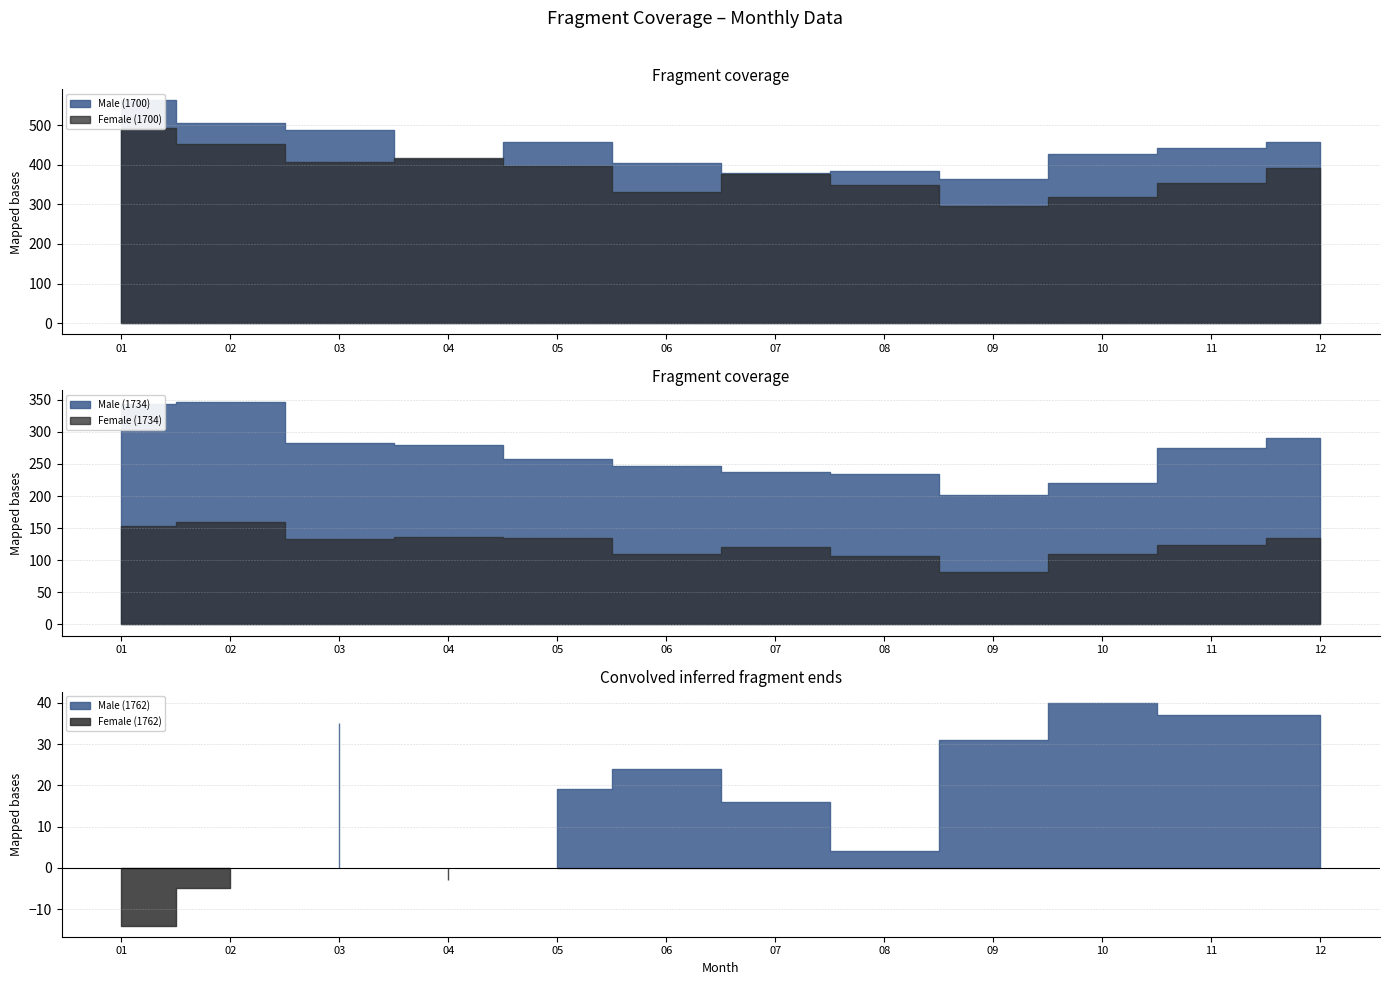

Which series has the largest total across all categories?

Male (1700)